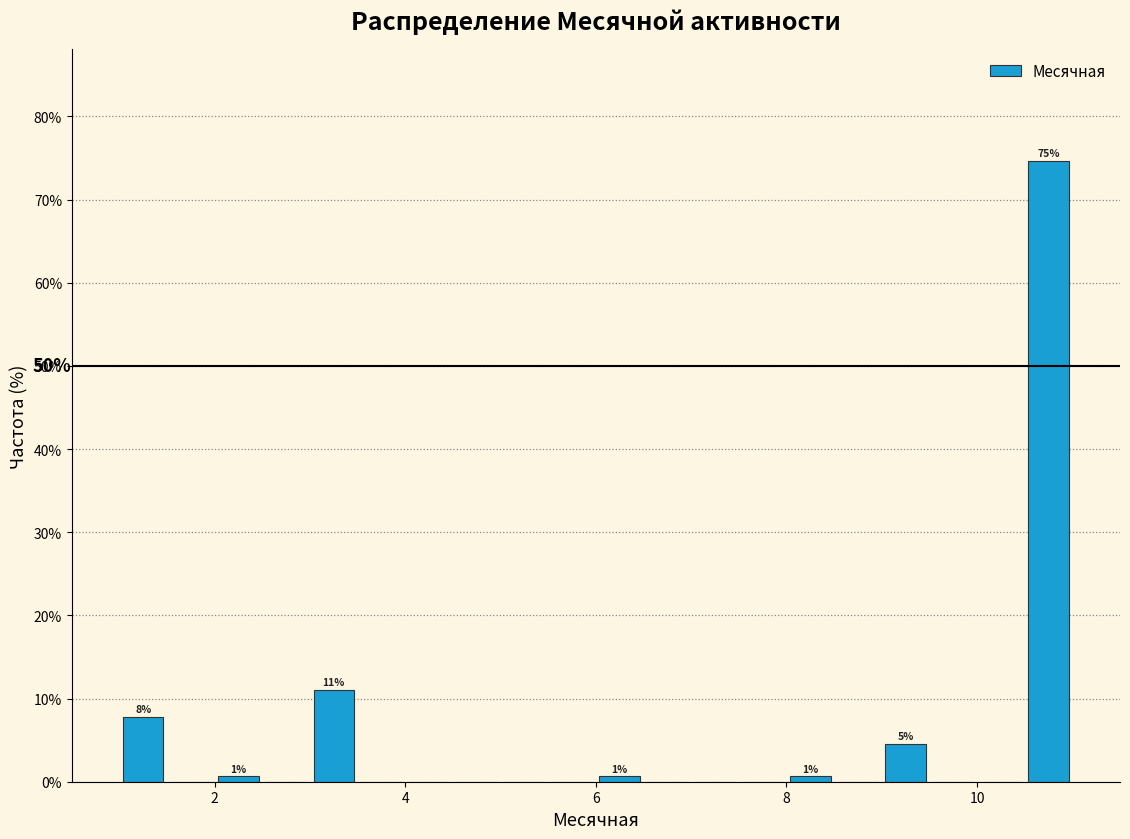

Around what value on the x-axis is the tallest bar? Give the approximate position of its centre, as read against the axis.

10.8